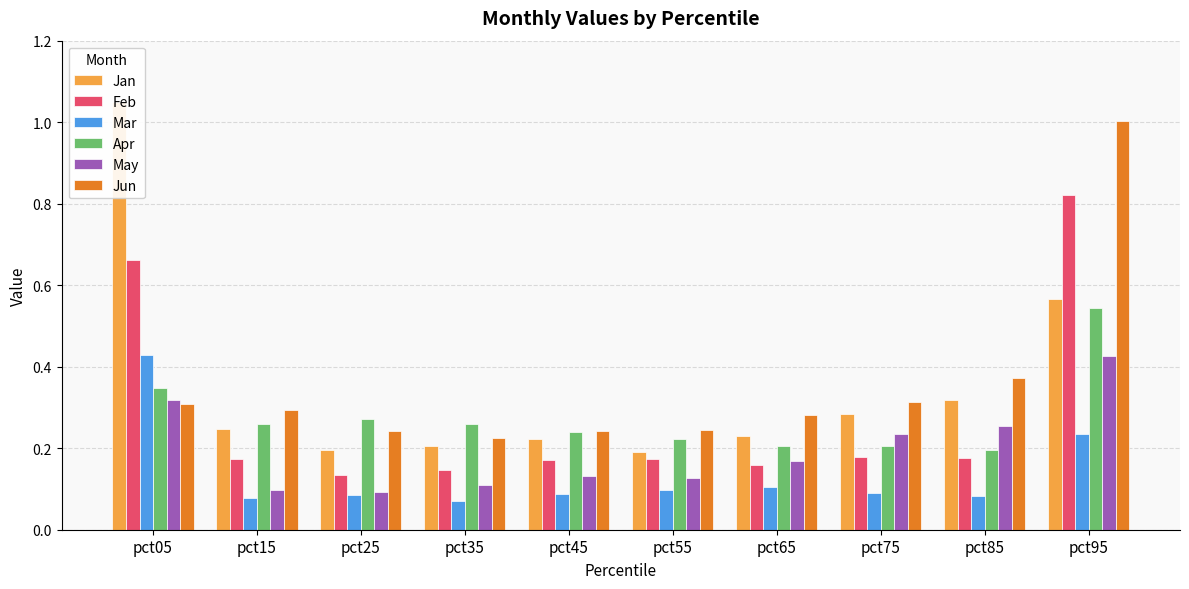

The value of May at pct15 is 0.1. True or false?

False